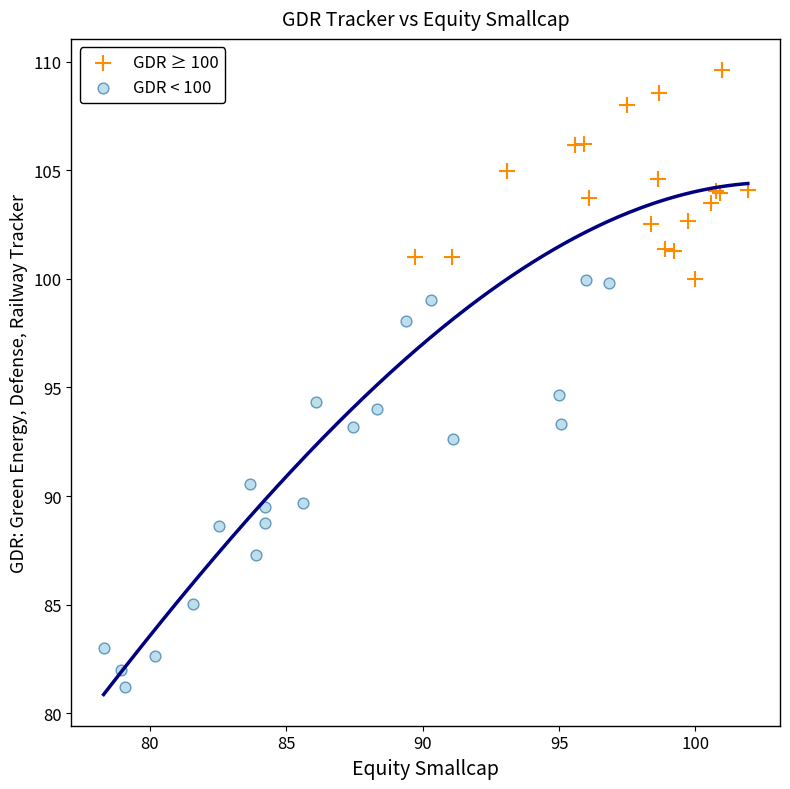

Which series reaches the maximum Y coordinate?

GDR ≥ 100